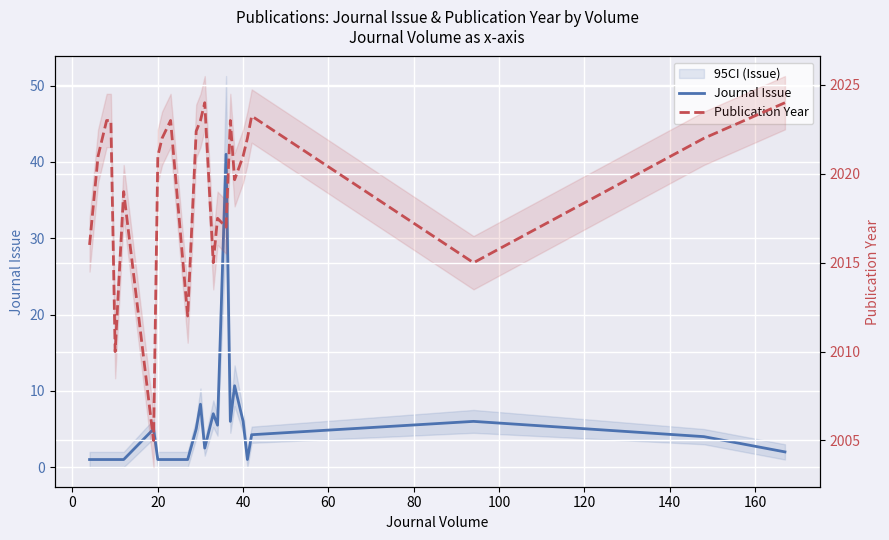

How many interior local valleys does the Journal Issue series have?

4